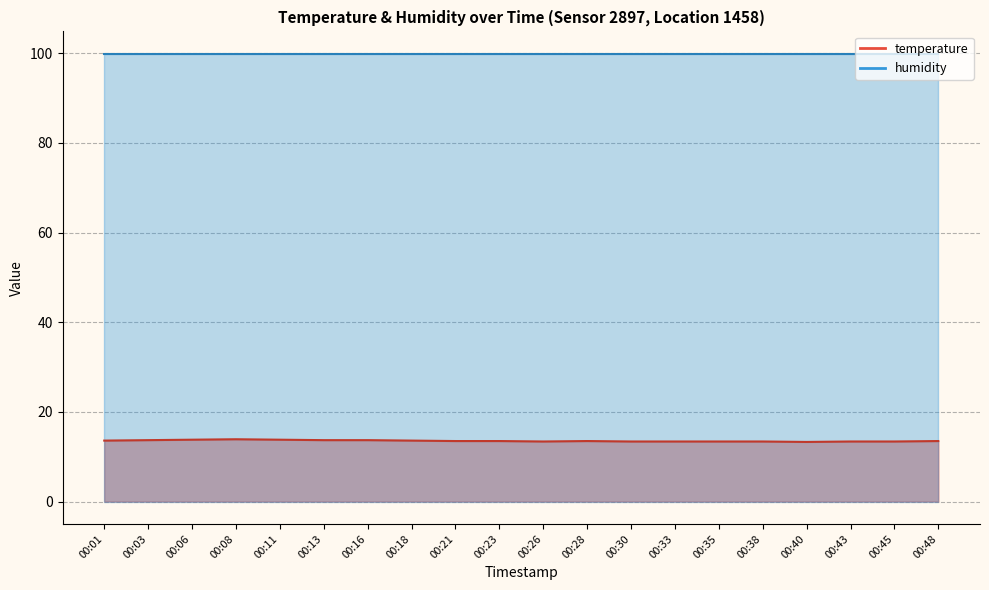

Is it true that the value at 00:01 is 13.6?

True